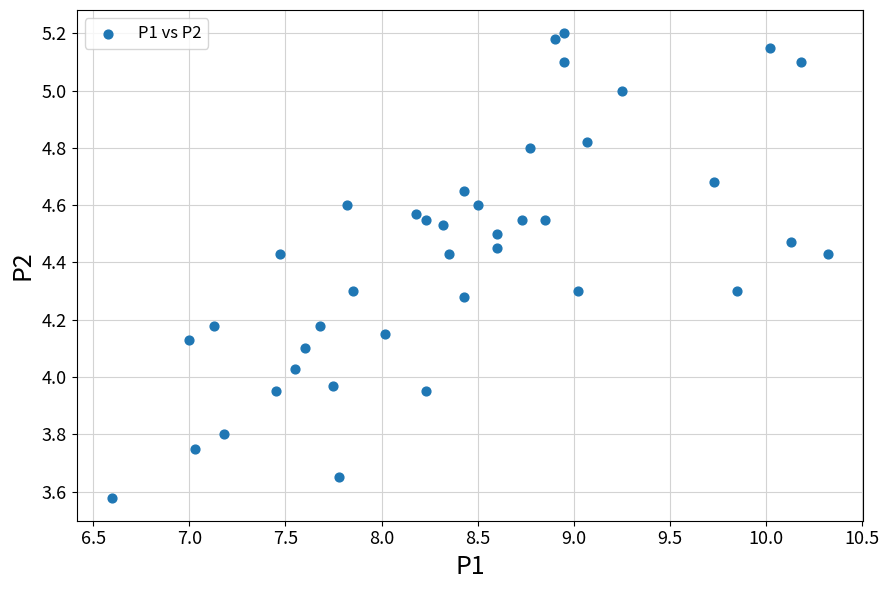

What is the range of Y values (max minus min)?

1.6